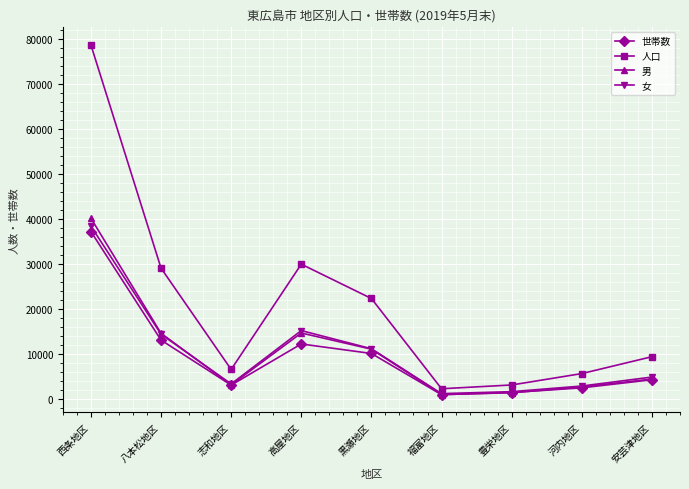

How many interior local valleys does the 男 series have?

2